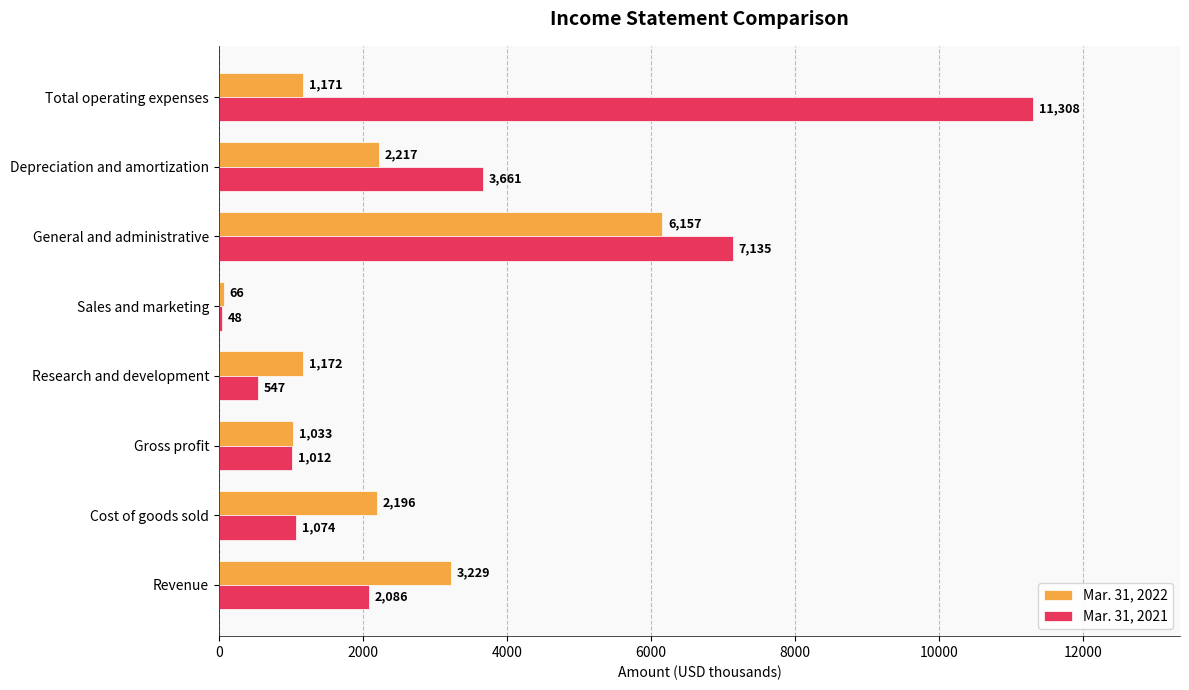

What is the average value of the Mar. 31, 2022 series?

2155